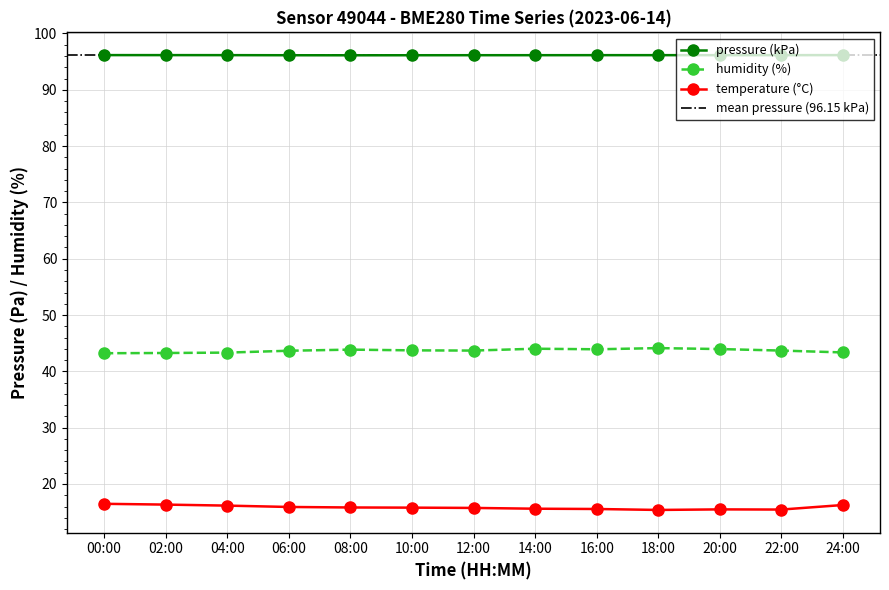

What position from the right is 14:00?

6